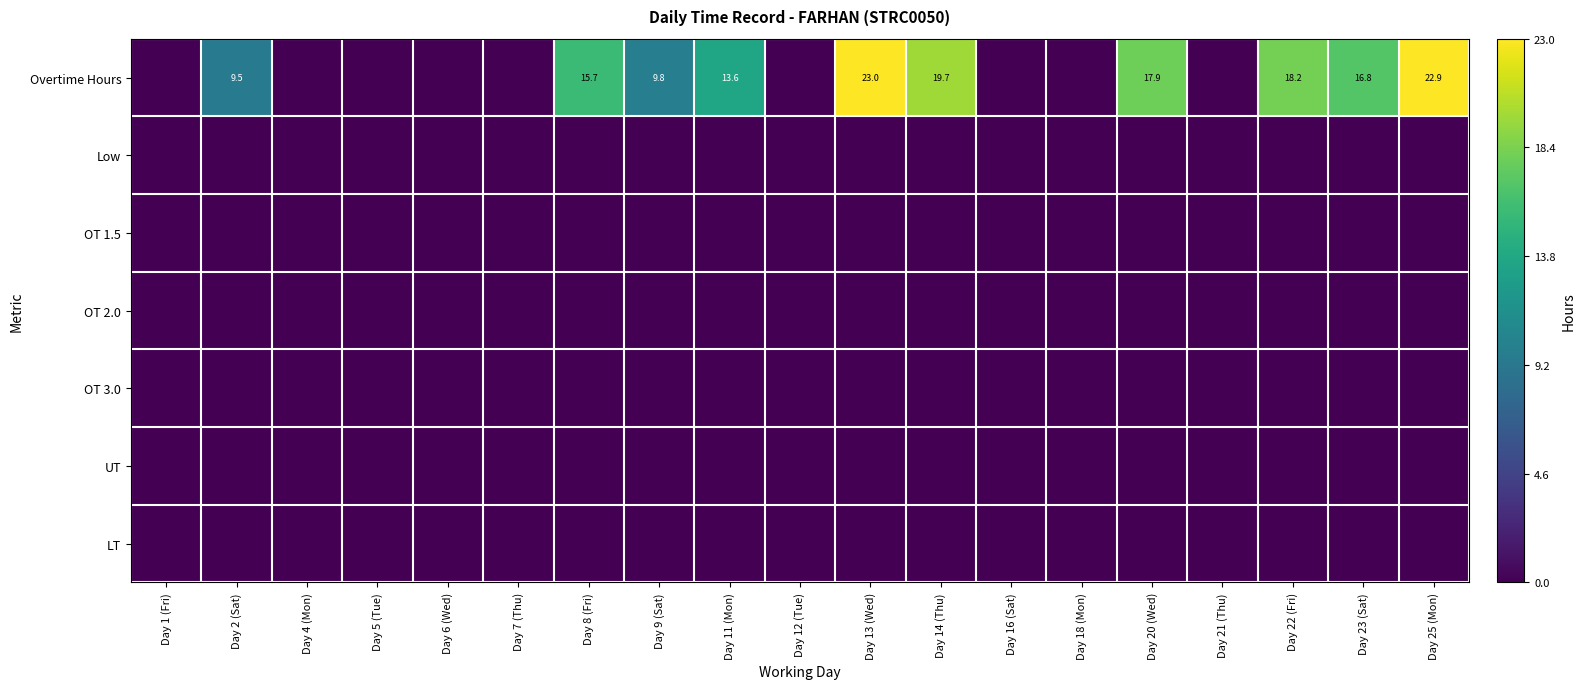

True or false: OT 2.0 has a value of 0.0 at Day 16 (Sat).

True